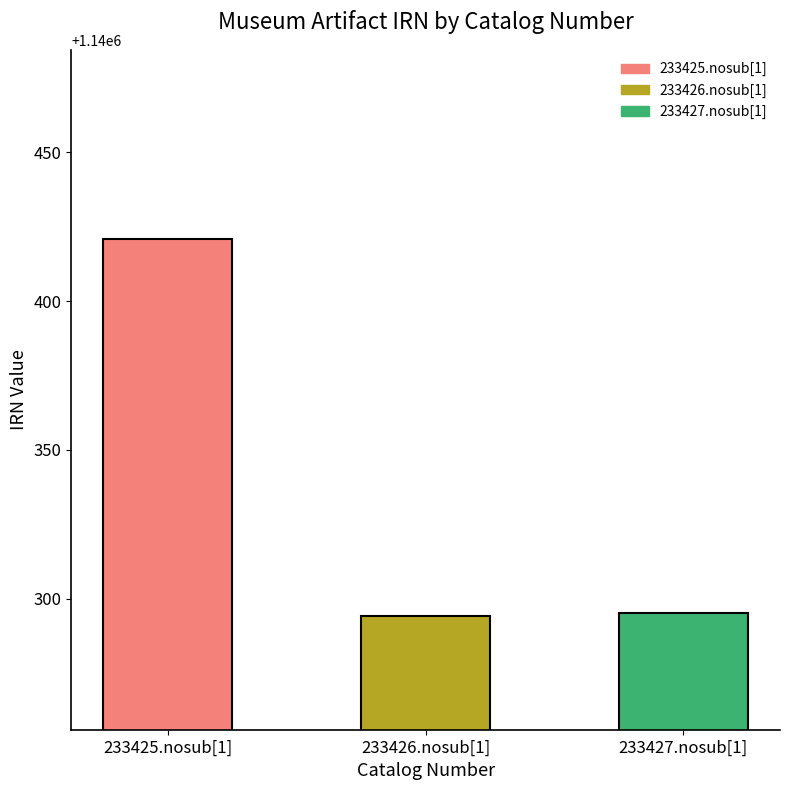

What is the average value?

1140337